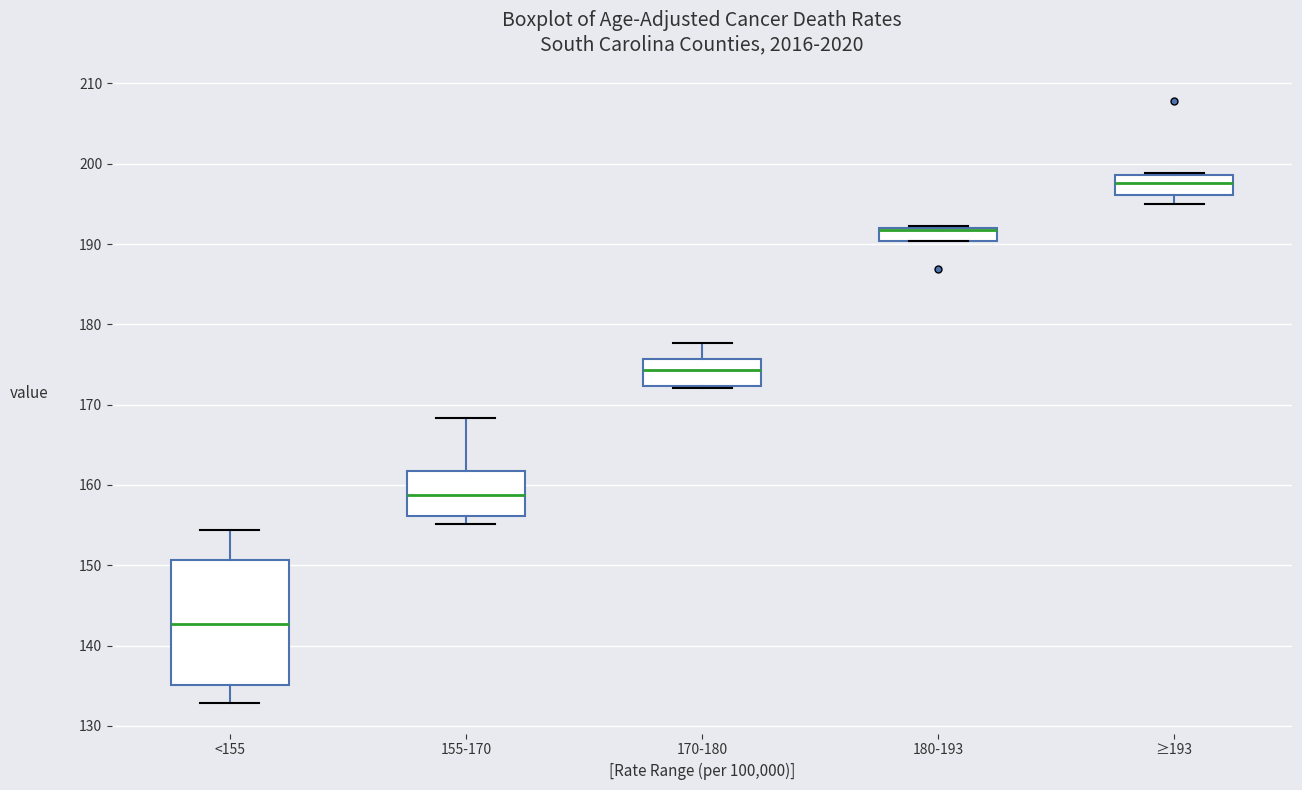

Where is the upper edge of the box for 155-170 on the y-axis? The values are not printed on the chart, so give them approximately, as read against the axis.

162